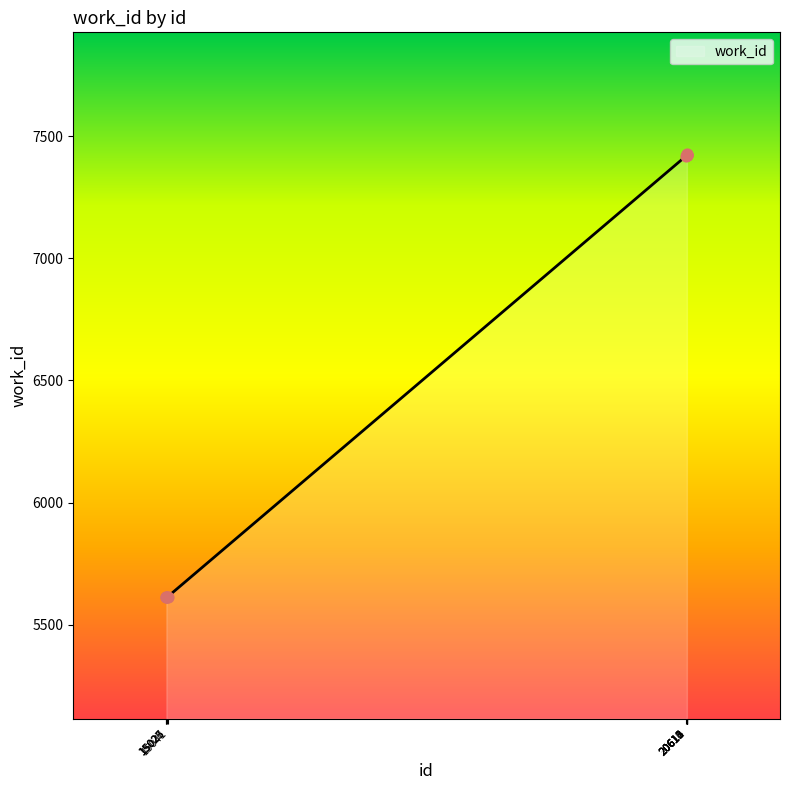

What is the ratio of the value at 20615 to the value at 15026?

1.3